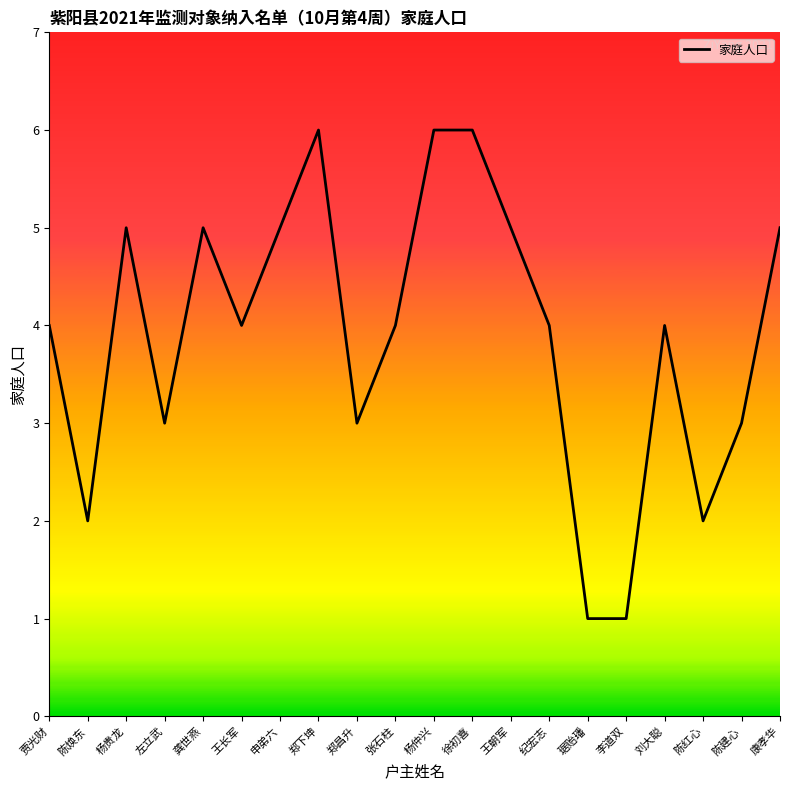

Which has a higher value, 陈建心 or 陈红心?

陈建心